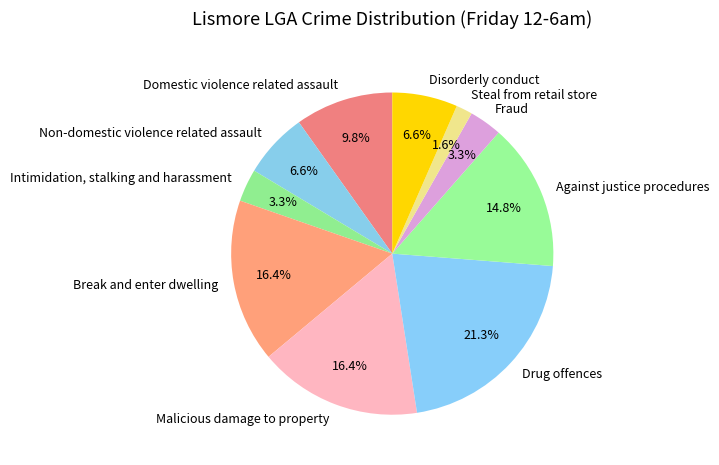

Which category has the biggest portion of the pie?

Drug offences